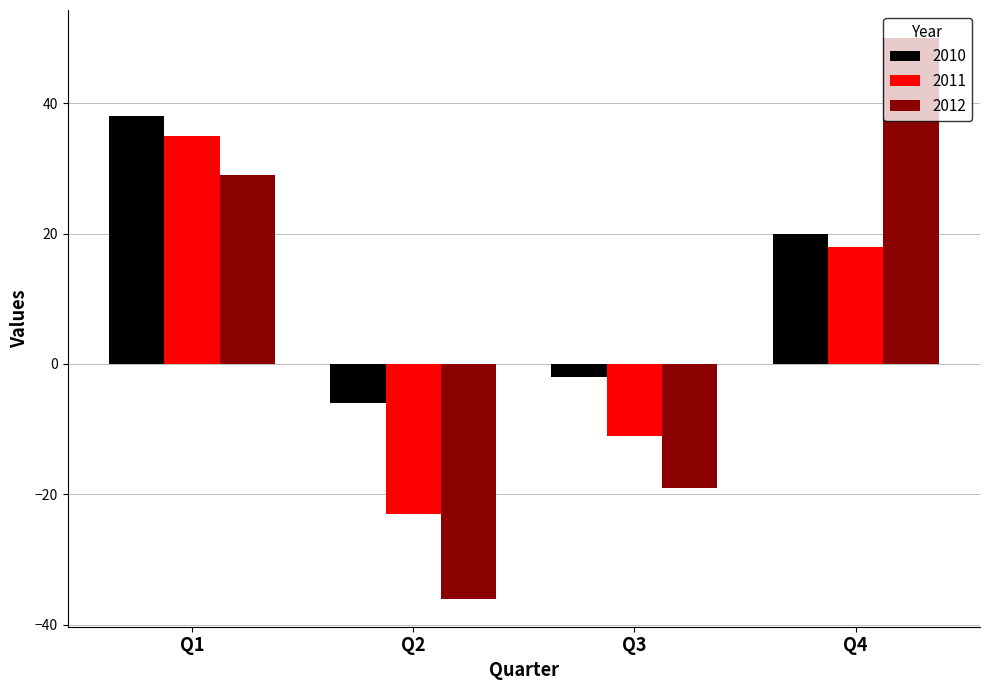

At which label does 2012 reach its peak?

Q4